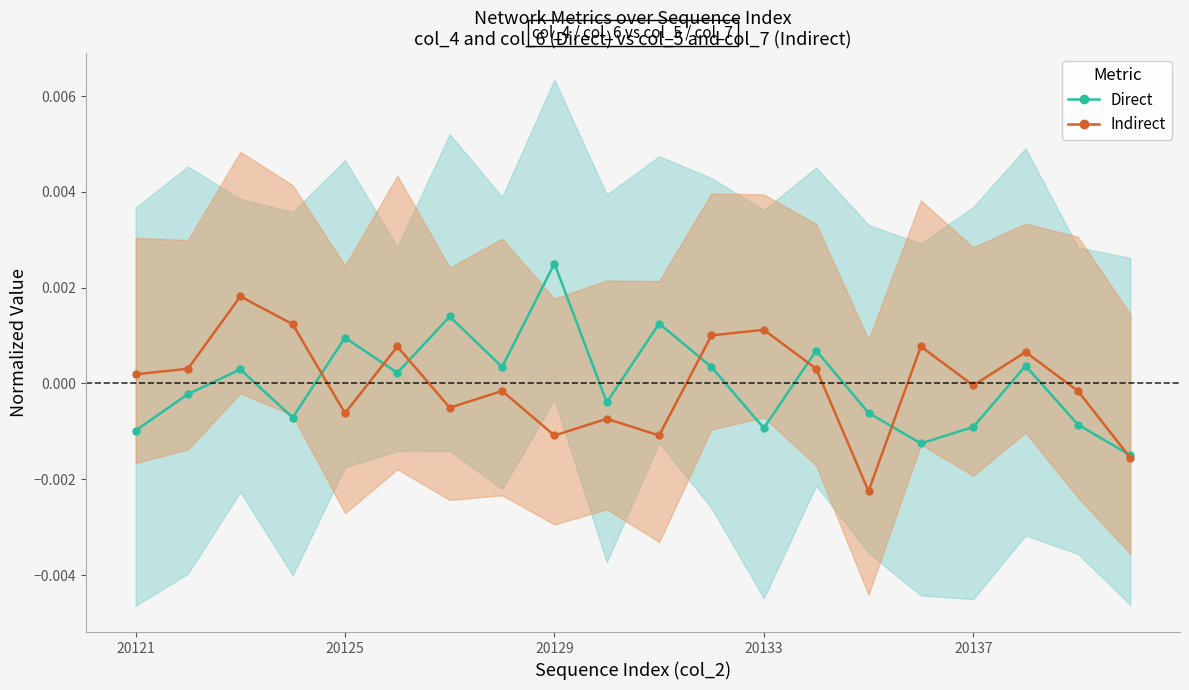

True or false: Indirect has a value of -0.0 at 20125.

False